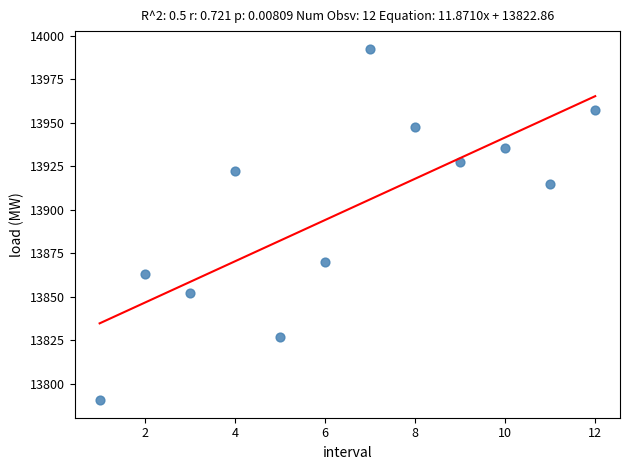

What is the range of Y values (max minus min)?

202.0